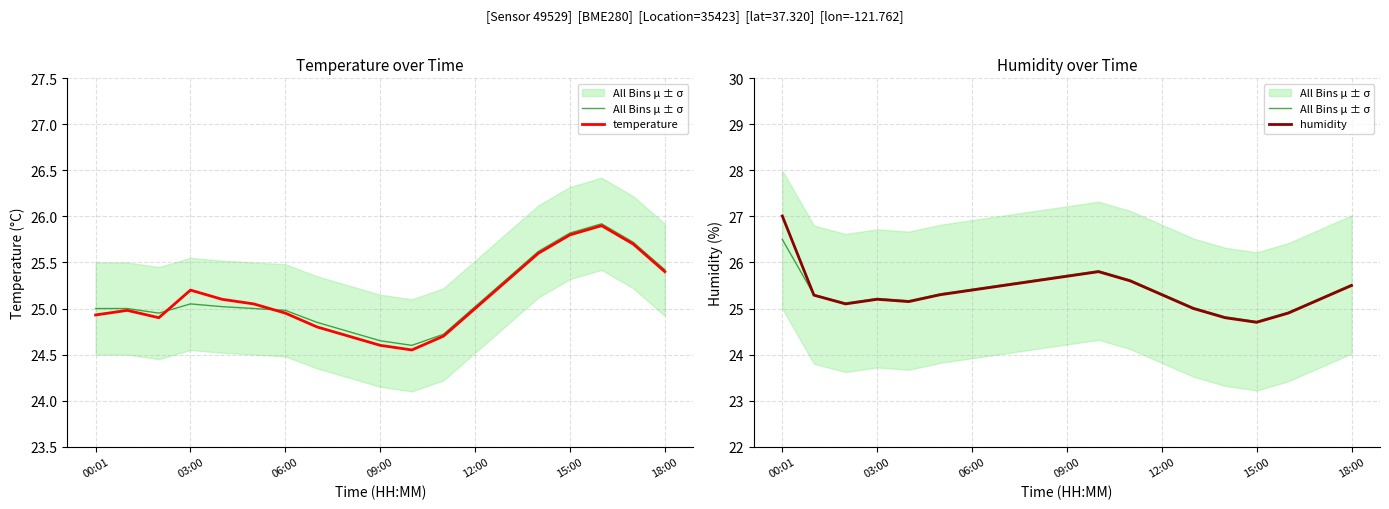

Is it true that humidity equals 37.1 at 14?

False